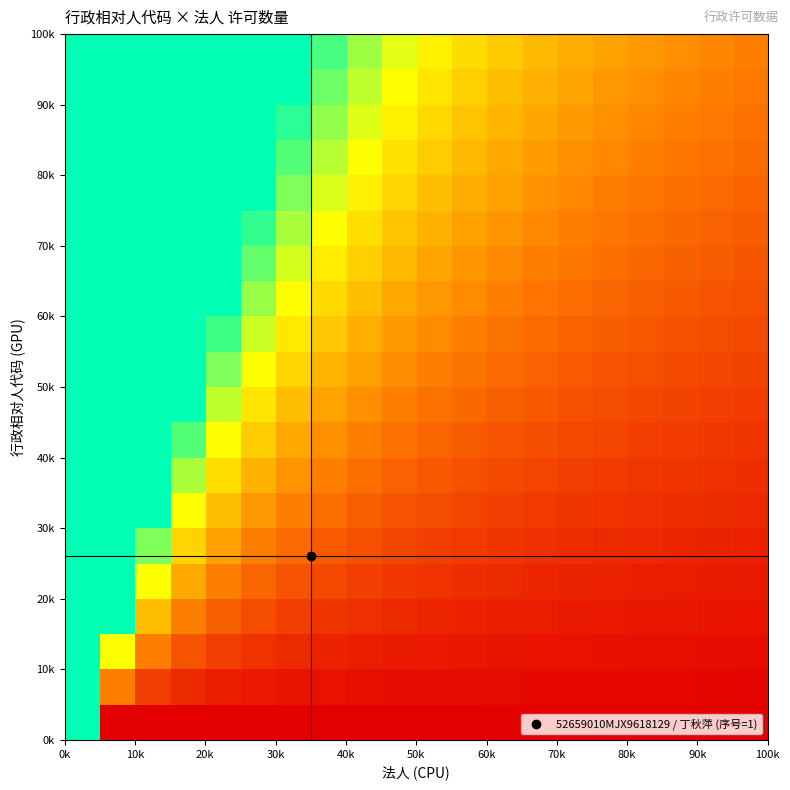

What is the greatest value displayed?

3.0